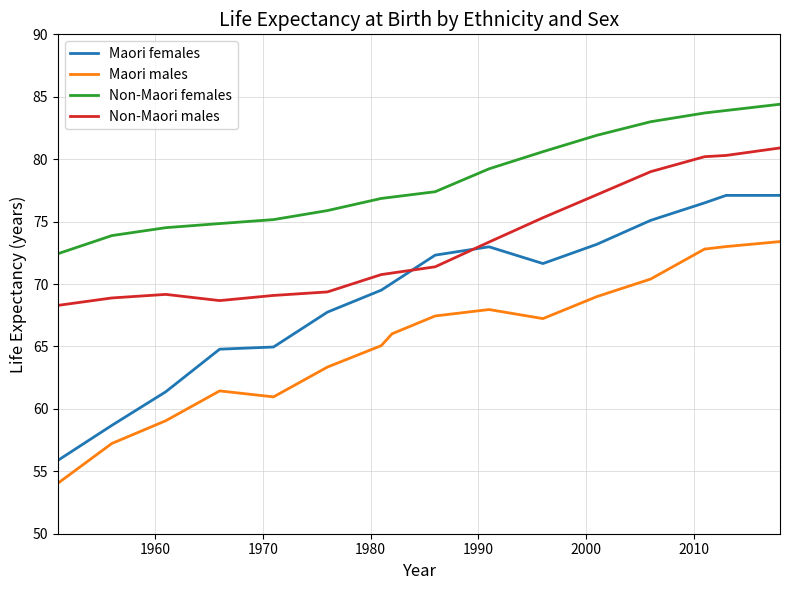

Which series has the largest range (max minus min)?

Maori females